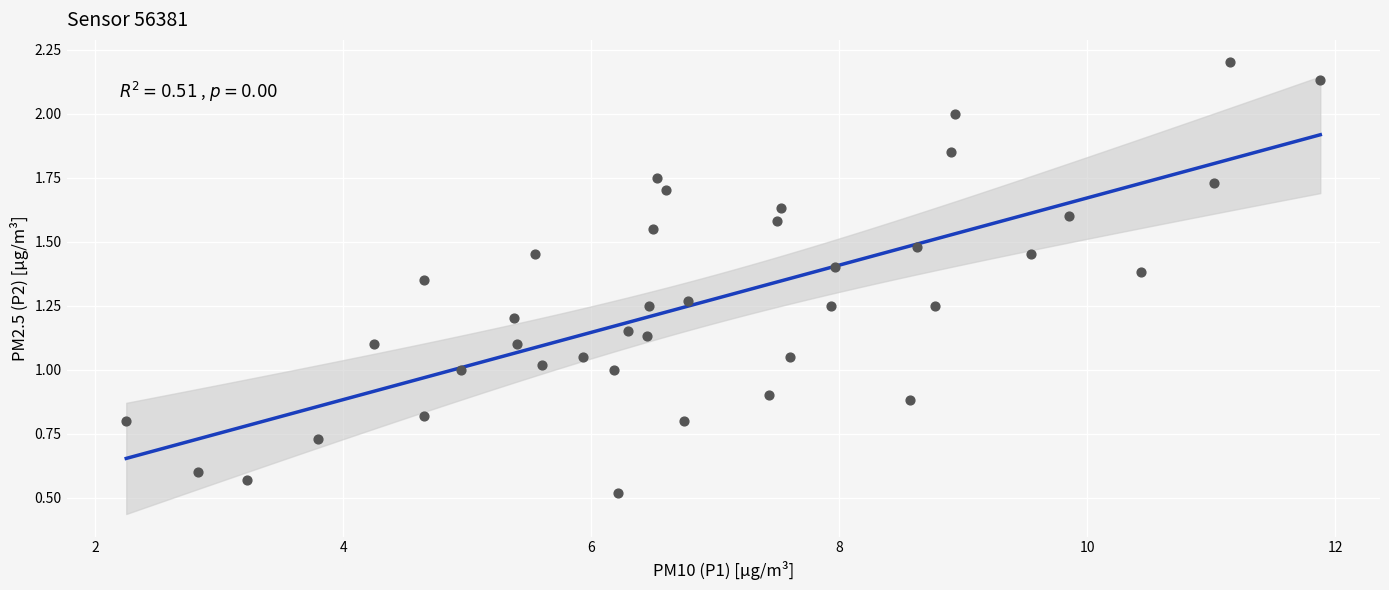

What is the range of X values (max minus min)?

9.6